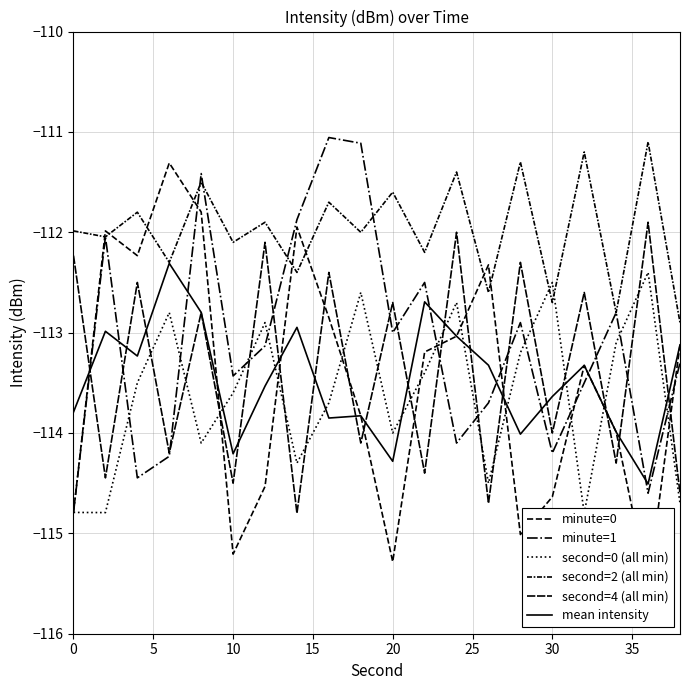

What is the difference between the second=2 (all min) values at 5 and 10?

0.2